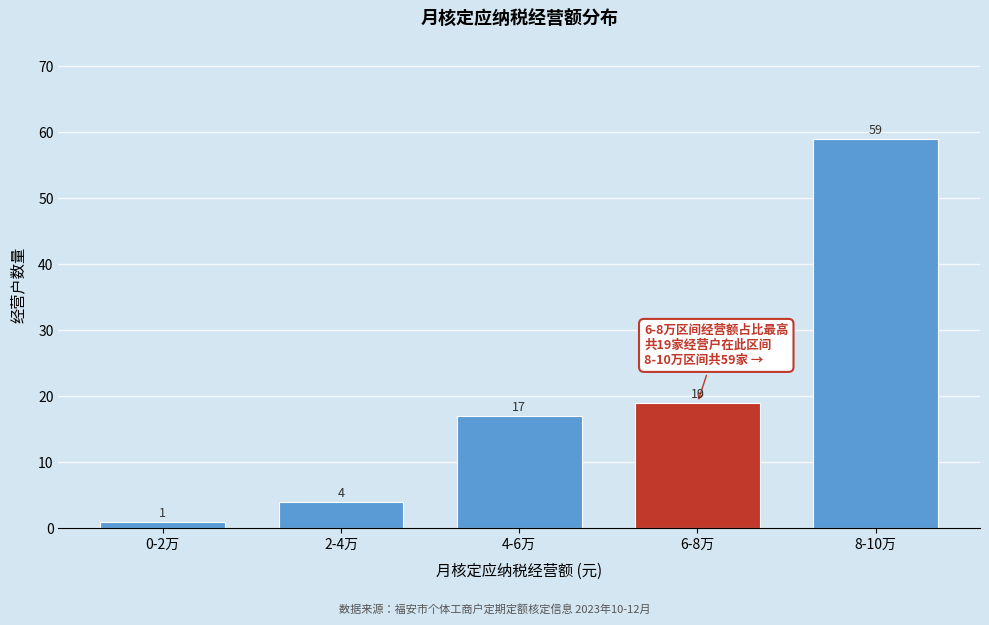

Reading left to right, transcribe all the data shown in this chart.

1	4	17	19	59